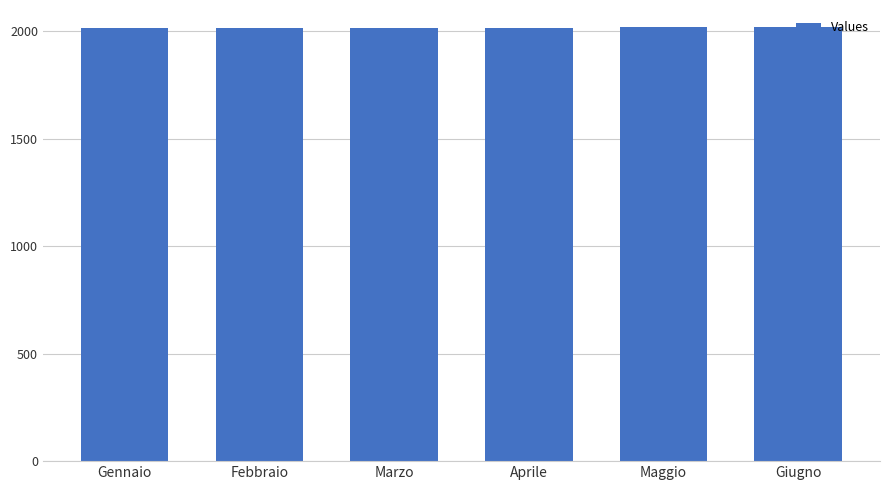

The value at Marzo is 1034. True or false?

False